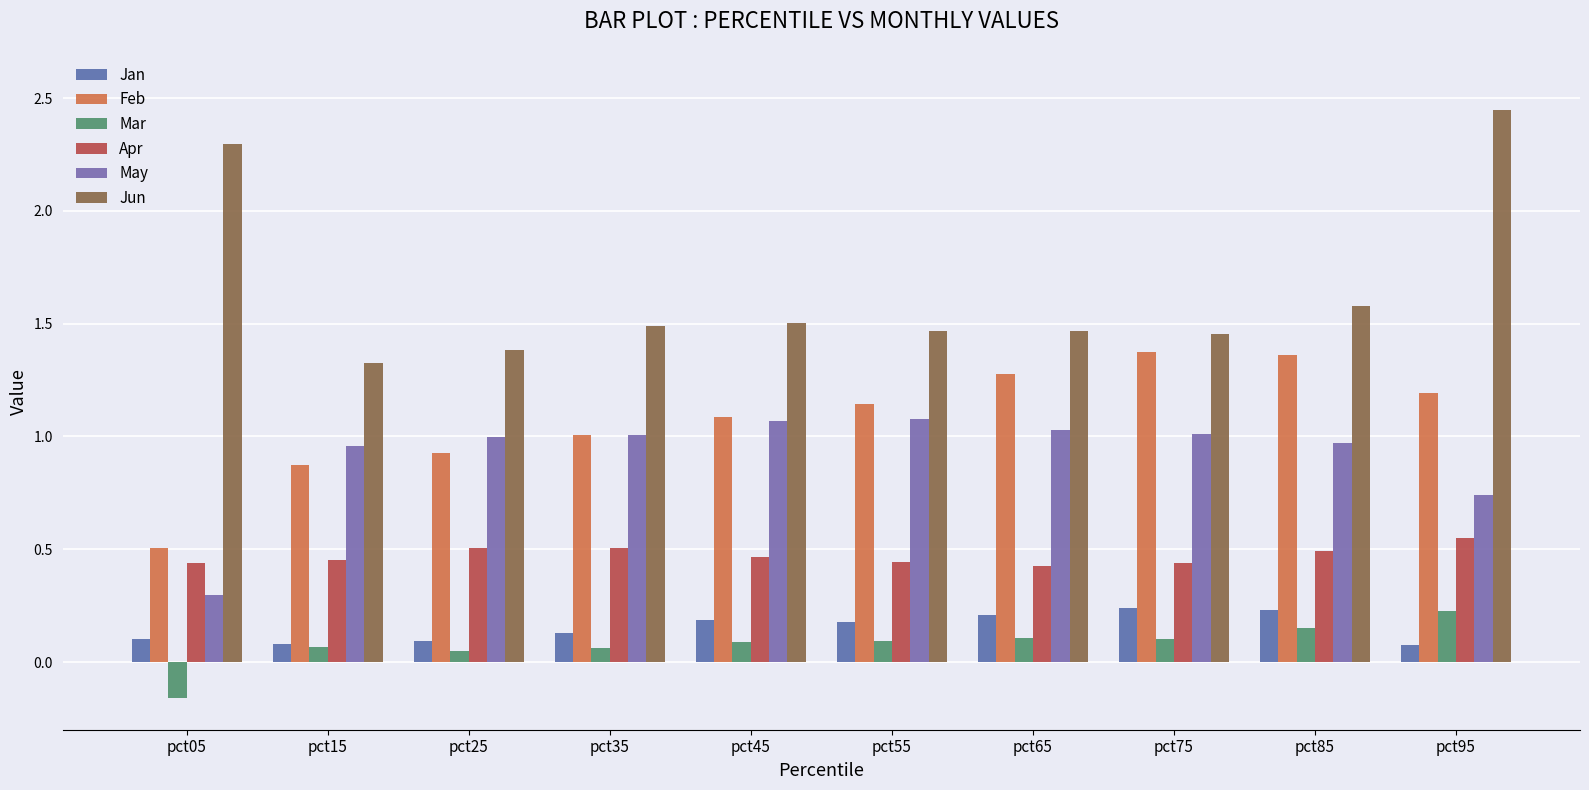

How many groups of bars are there?

10